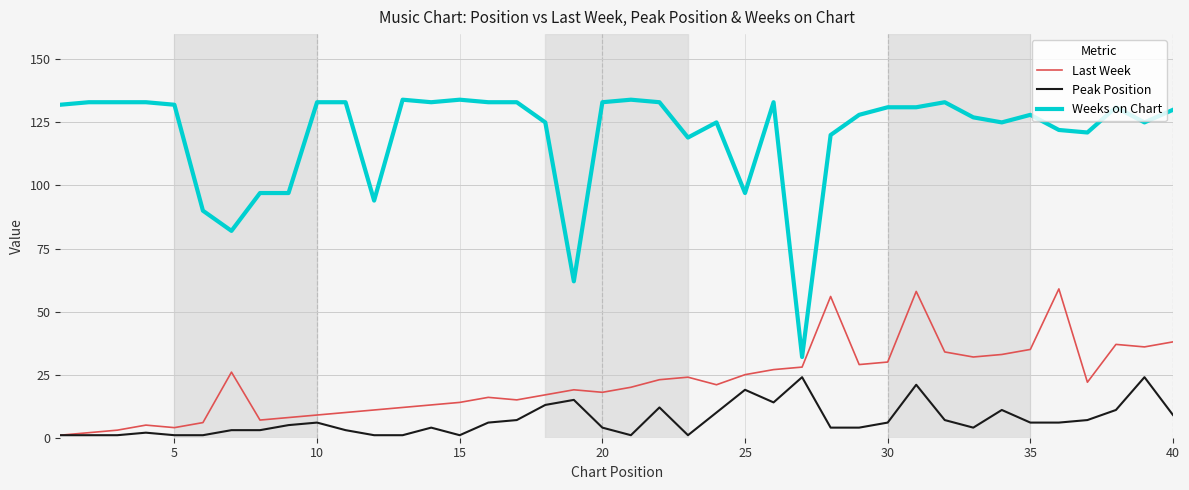

What is the average value of the Weeks on Chart series?

120